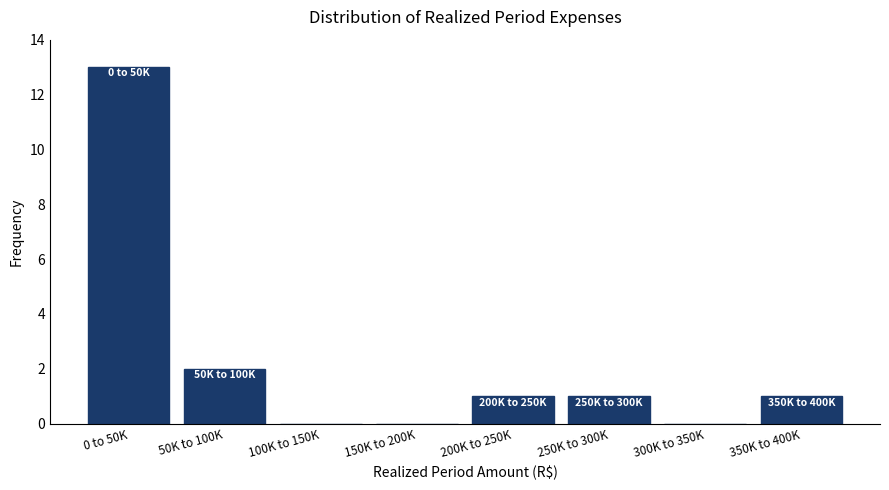

Reading left to right, extract all data points from this chart.

0 to 50K=13	50K to 100K=2	100K to 150K=0	150K to 200K=0	200K to 250K=1	250K to 300K=1	300K to 350K=0	350K to 400K=1